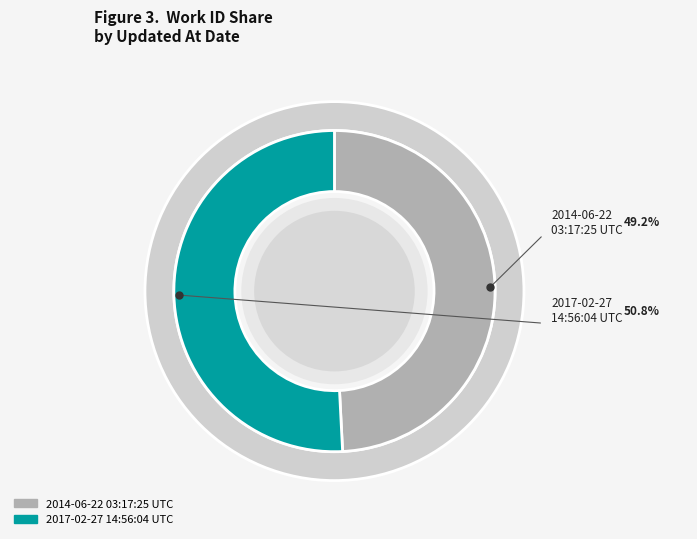

What is the ratio of the value at 2014-06-22 03:17:25 UTC to the value at 2017-02-27 14:56:04 UTC?

1.0